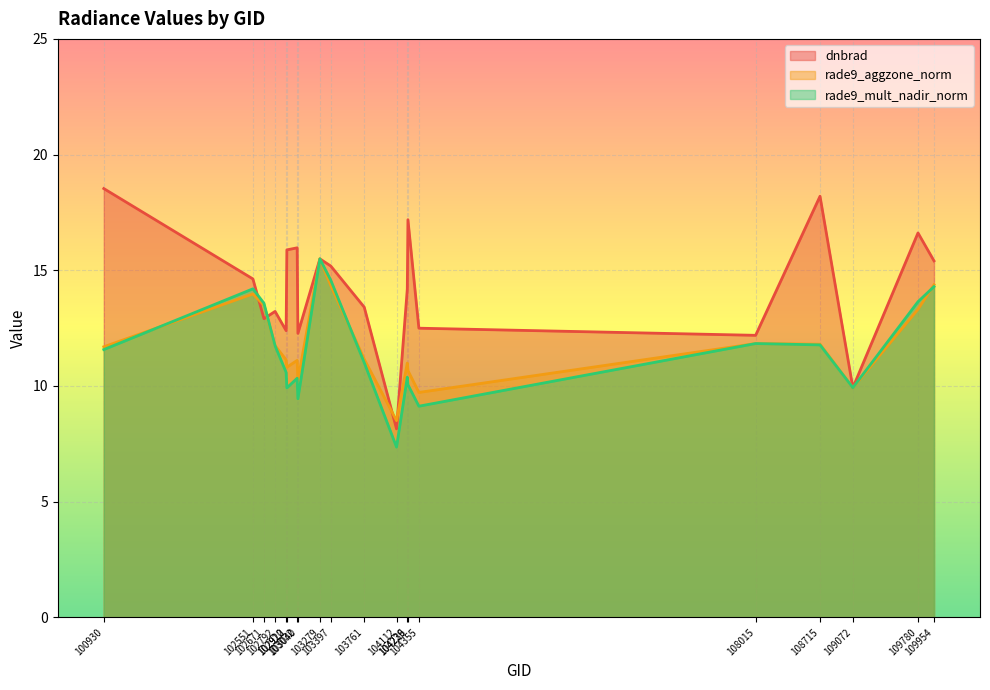

Which label corresponds to the largest value in the chart?

100930